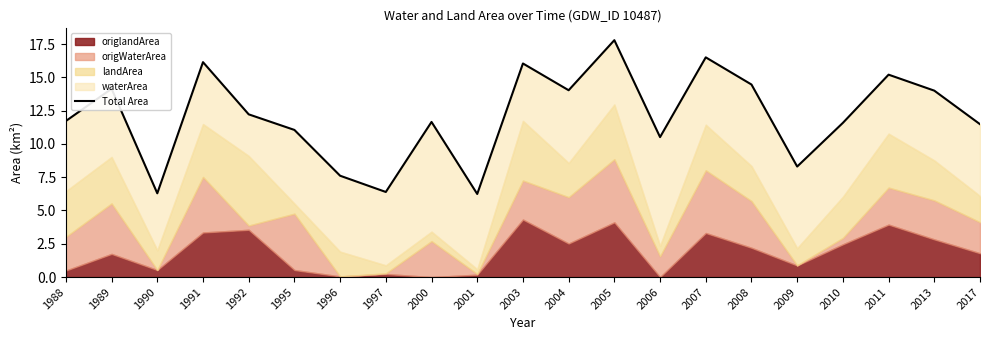

What is the minimum value shown in the chart?

6.2